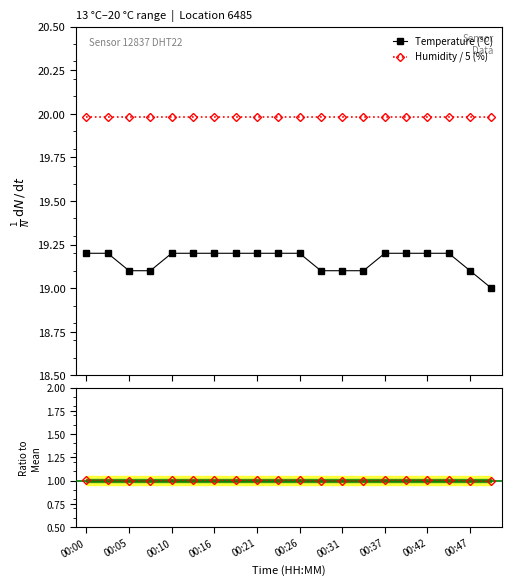

What is the value of the Humidity / 5 (%) point at the 5th from the left?

20.0